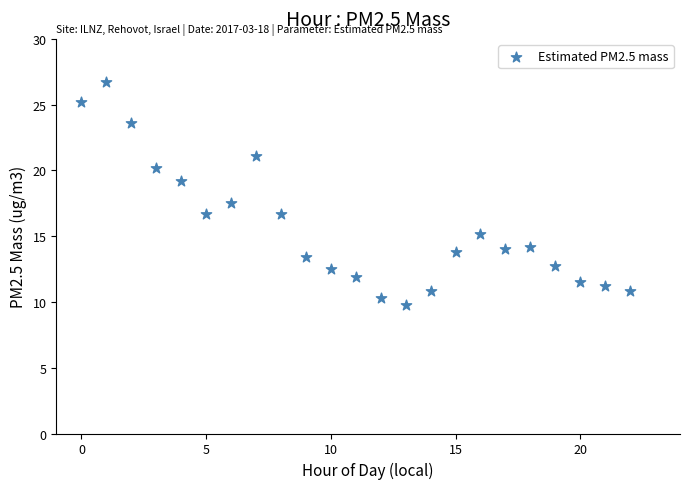

What Y value in the scatter plot is closest to 18?

17.5